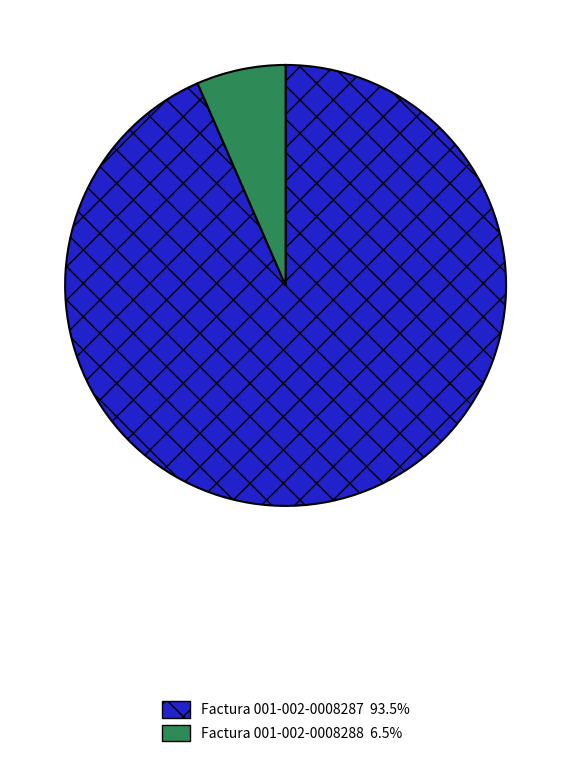

What is the largest slice in the pie chart?

Factura 001-002-0008287